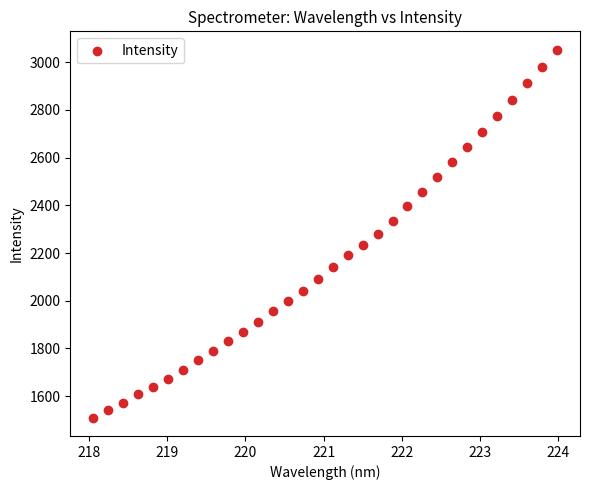

What is the range of X values (max minus min)?

5.9